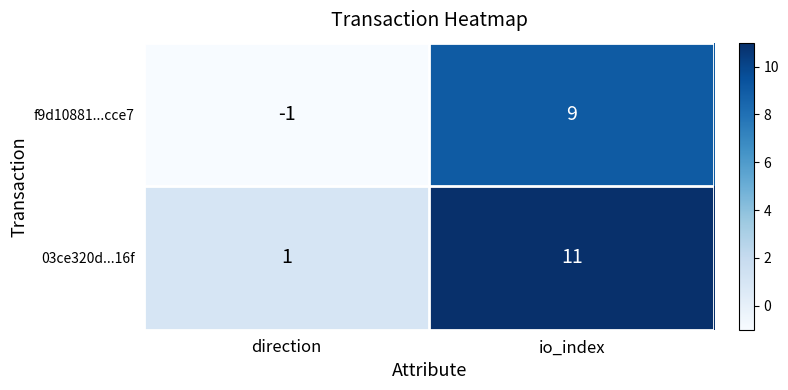

Which label corresponds to the largest value in the chart?

io_index